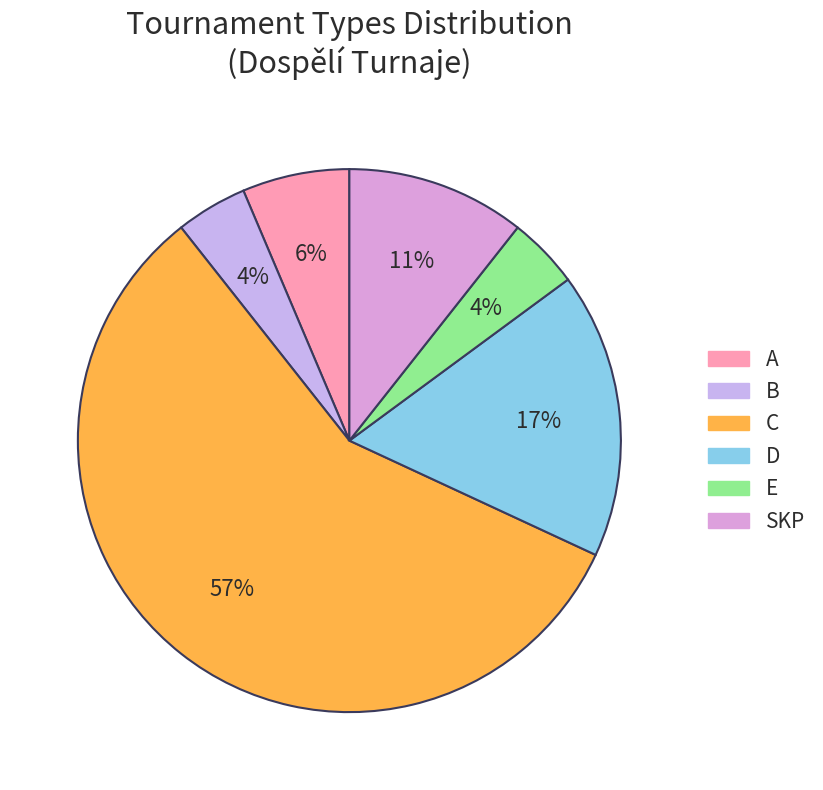

Is it true that A is 6% of the pie?

True